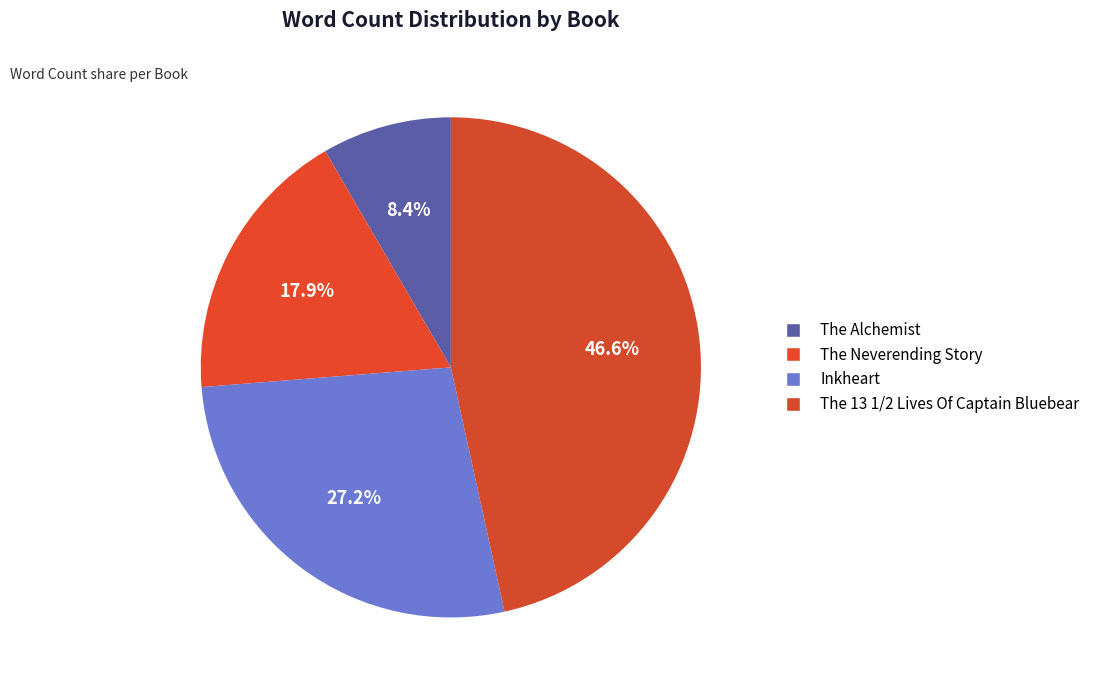

To the nearest percent, what is the difference between the Inkheart and The Alchemist slice percentages?

19%